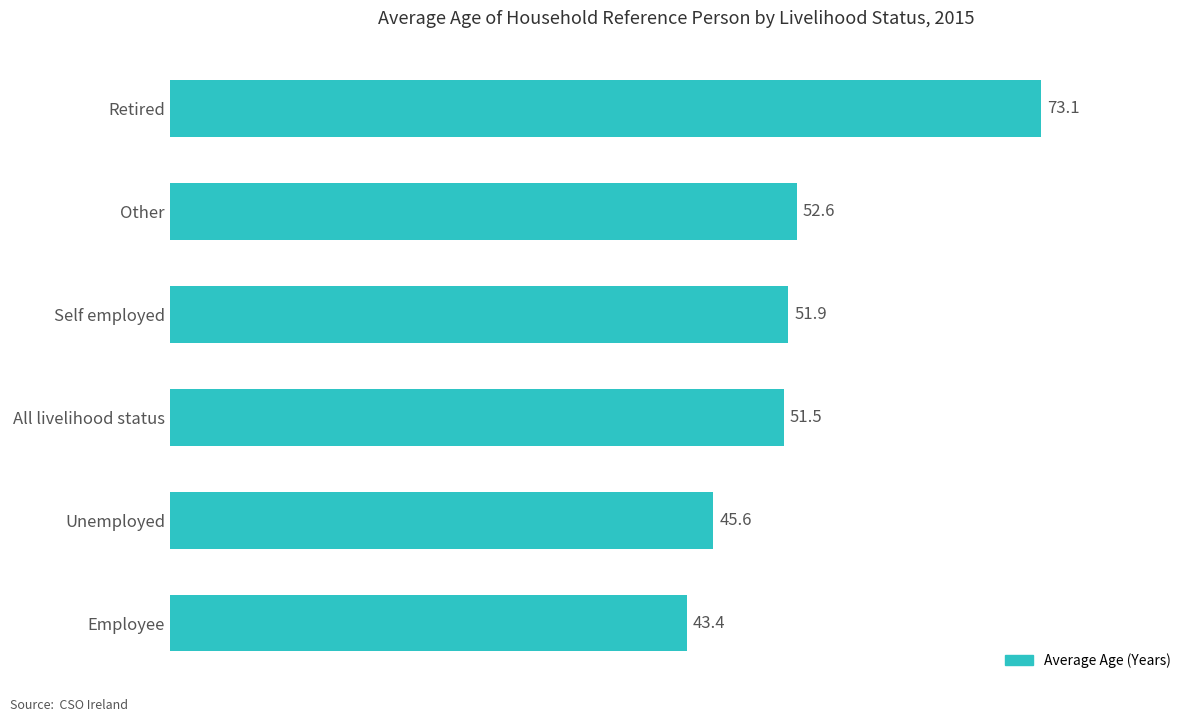

Is it true that the value at All livelihood status is 51.5?

True